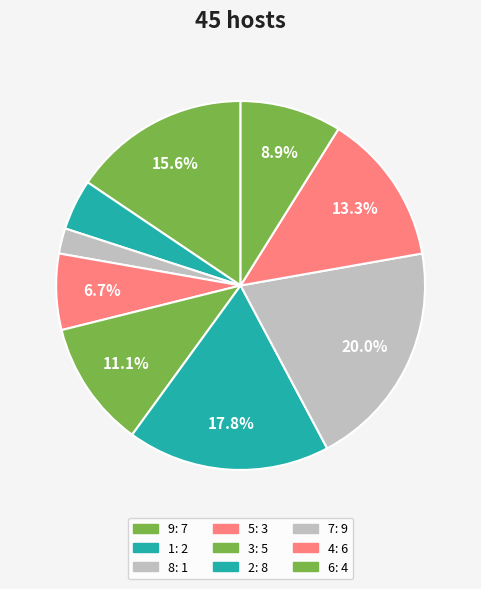

Rank the categories by value from lowest to highest.

8, 1, 5, 6, 3, 4, 9, 2, 7